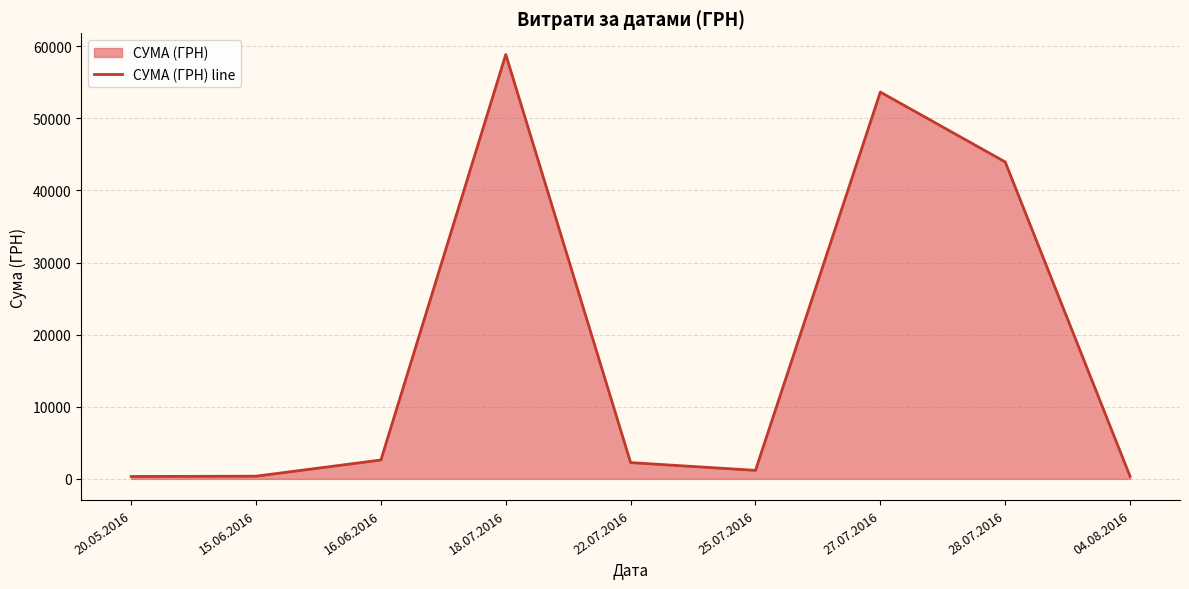

Where is the first local minimum?

25.07.2016